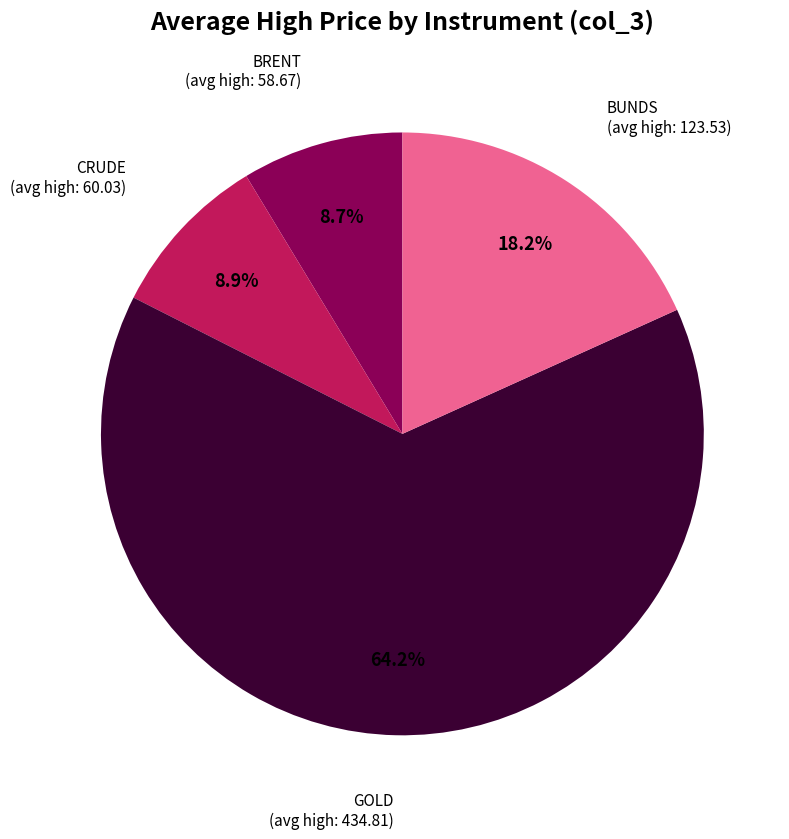

What is the largest slice in the pie chart?

GOLD